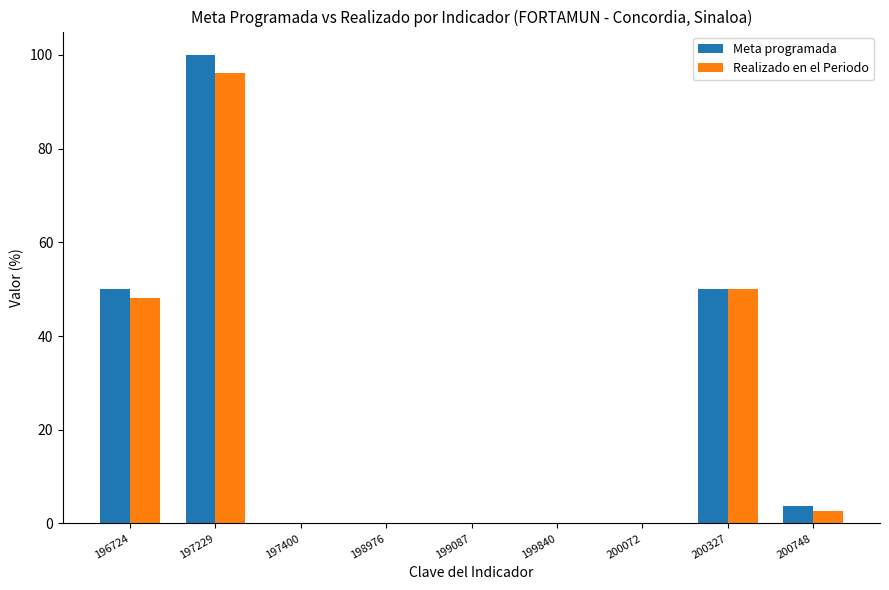

Which series has the widest spread of values?

Meta programada